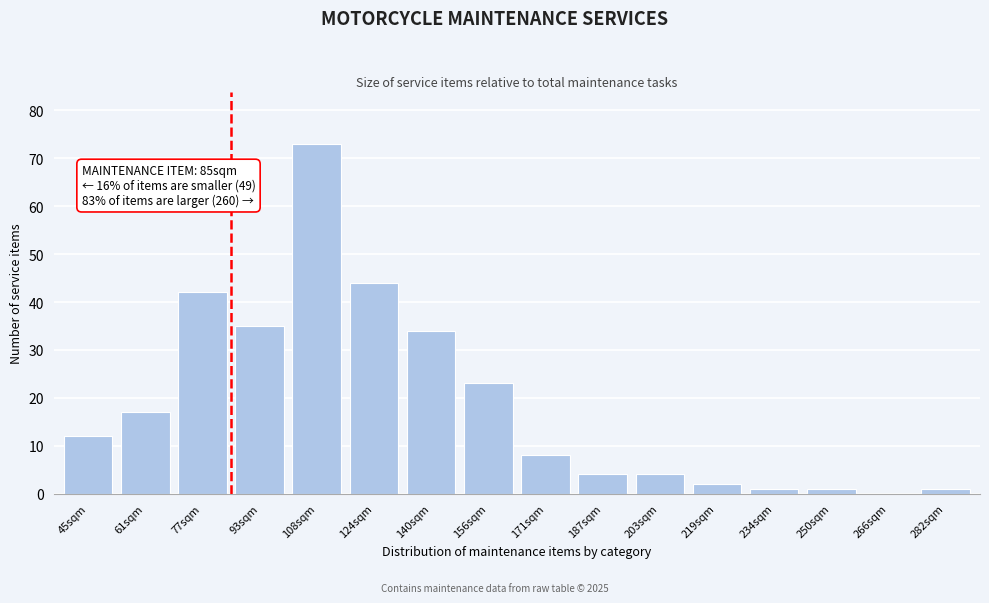

Reading left to right, what are all the values shown in this chart?

45sqm=12	61sqm=17	77sqm=42	93sqm=35	108sqm=73	124sqm=44	140sqm=34	156sqm=23	171sqm=8	187sqm=4	203sqm=4	219sqm=2	234sqm=1	250sqm=1	266sqm=0	282sqm=1